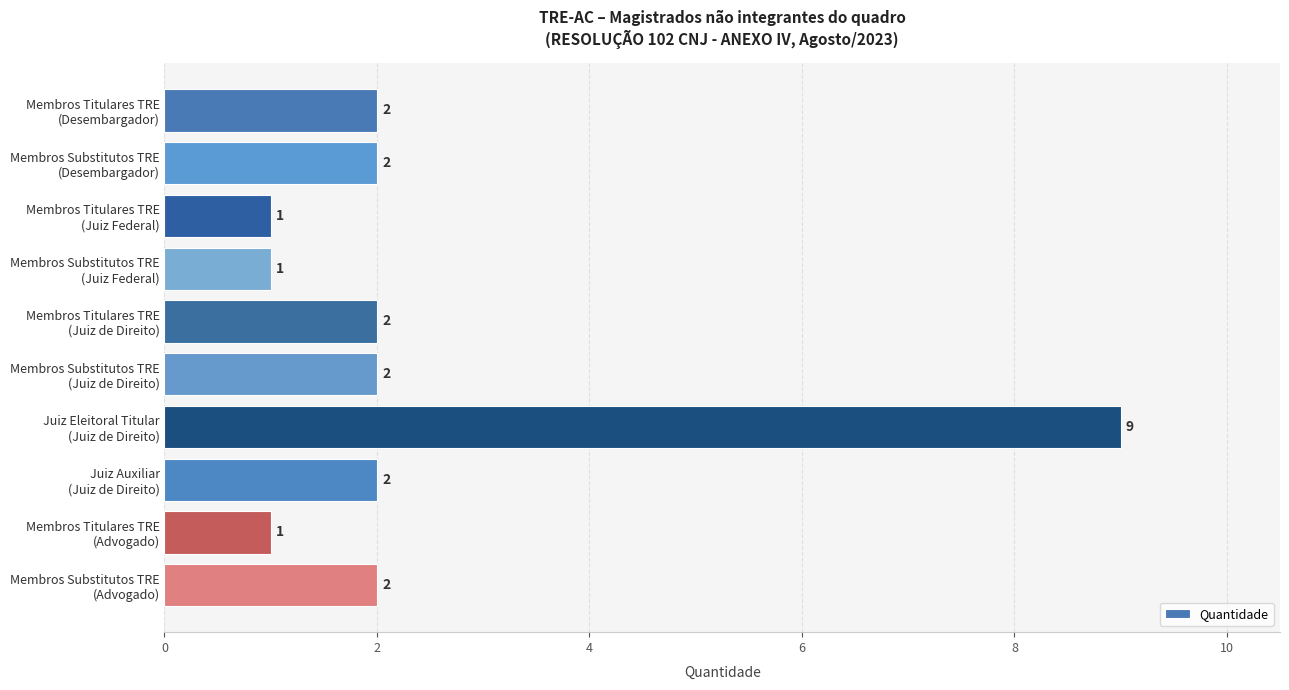

What is the greatest value displayed?

9